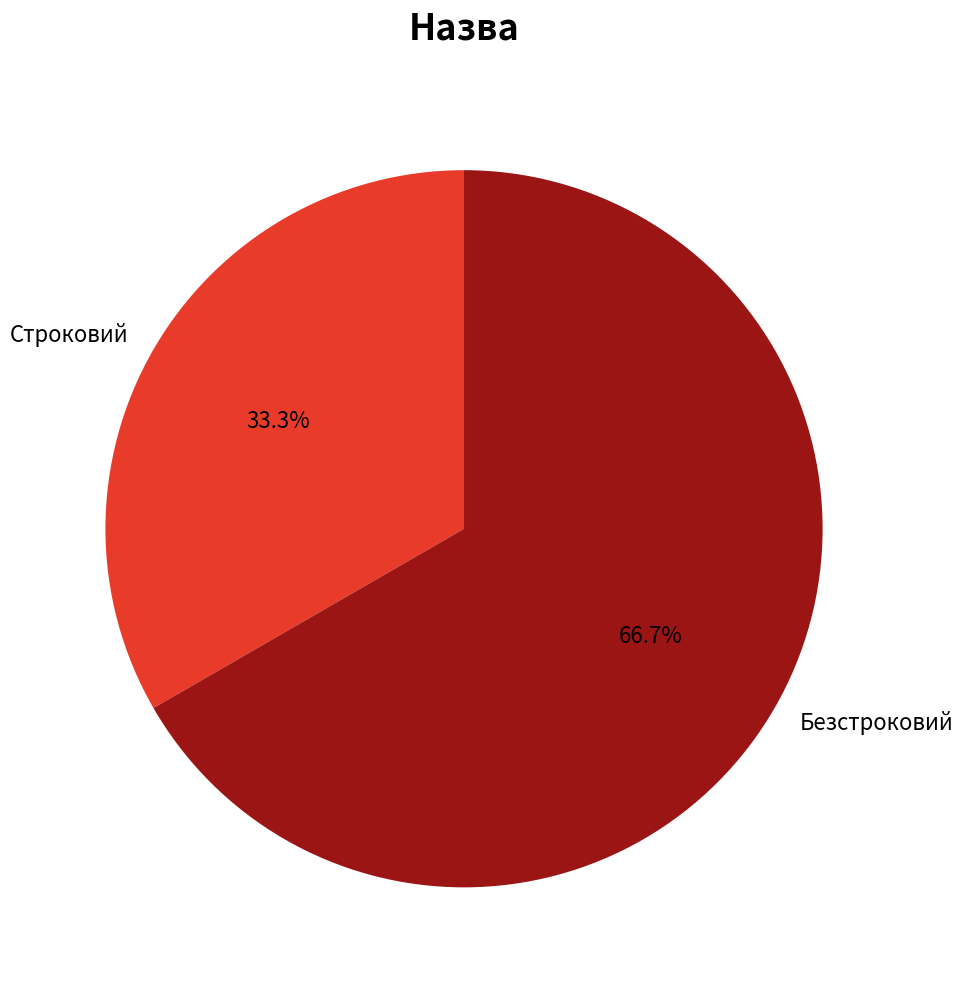

What percentage is the Строковий slice, to the nearest percent?

33%